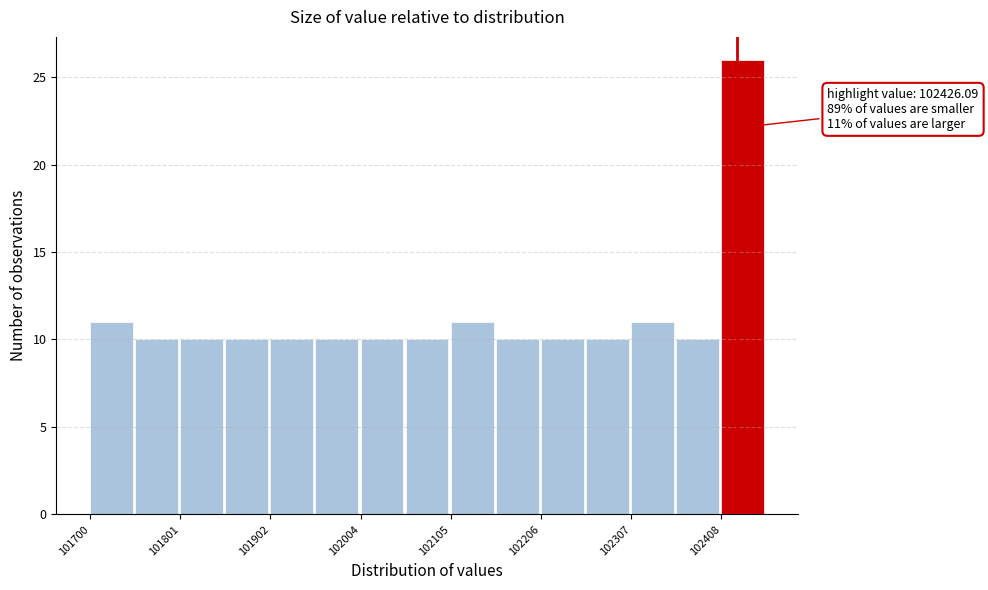

Around what value on the x-axis is the tallest bar? Give the approximate position of its centre, as read against the axis.

102440